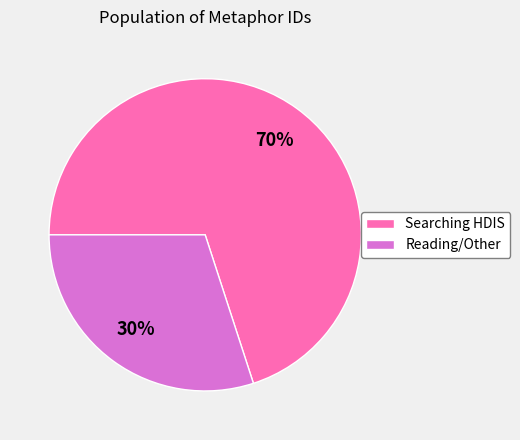

Does any single category account for the majority?

Yes